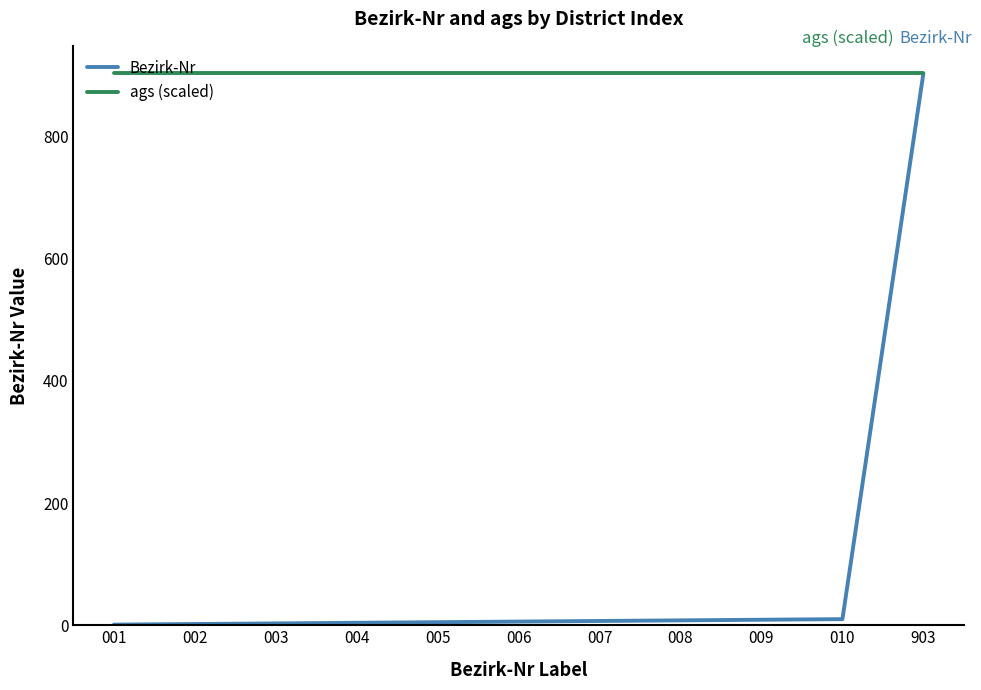

Which series has the widest spread of values?

Bezirk-Nr